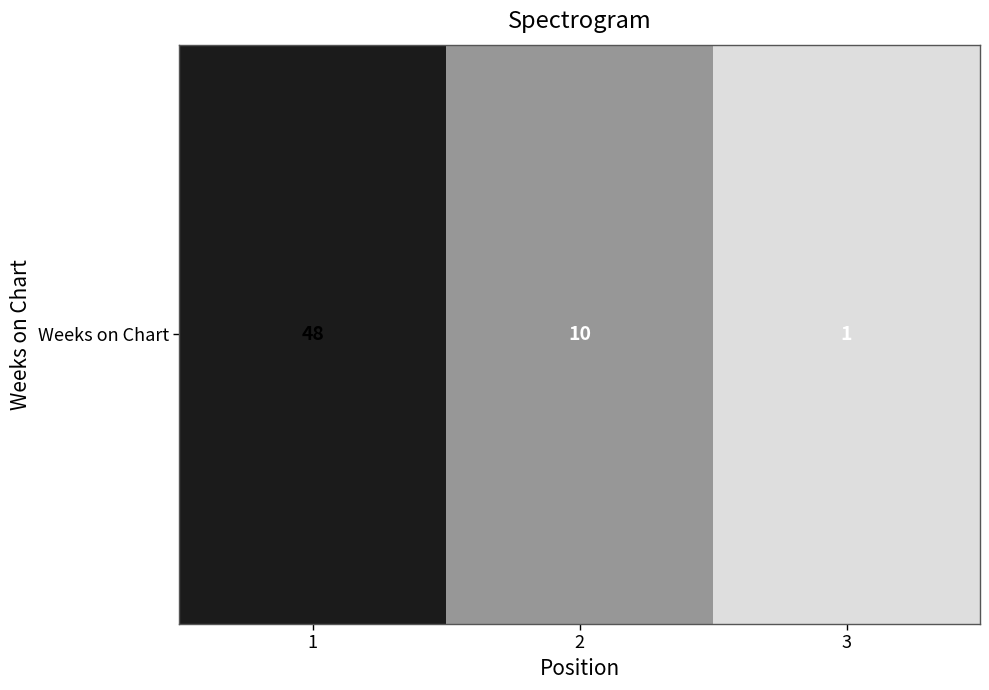

What is the sum of the values at 3 and 2?

11